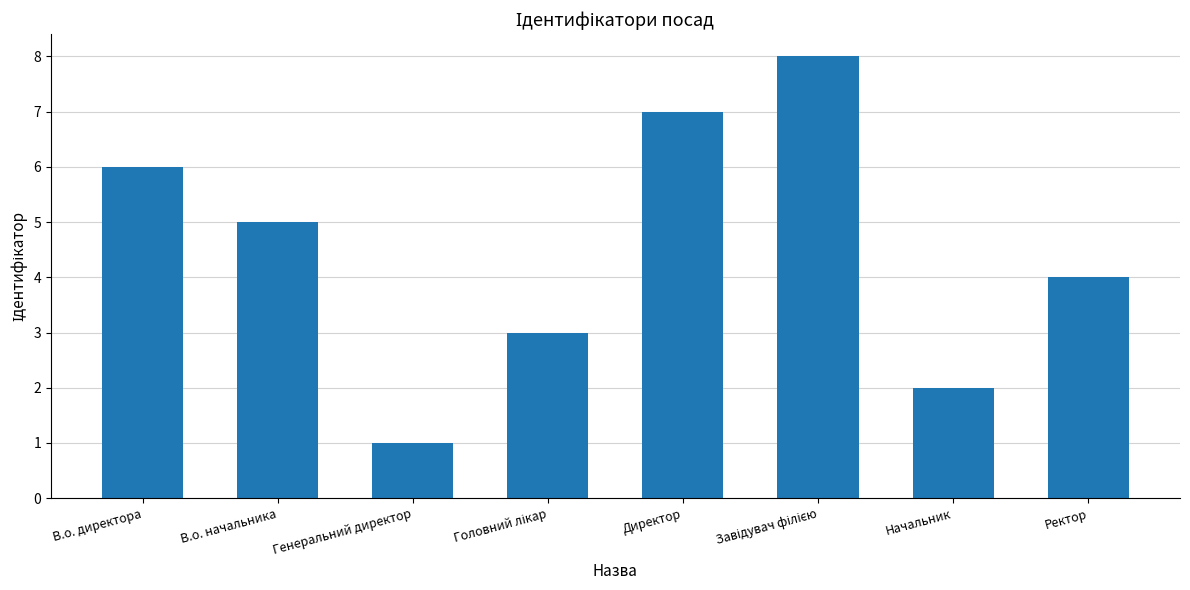

How many distinct data groups are displayed?

1